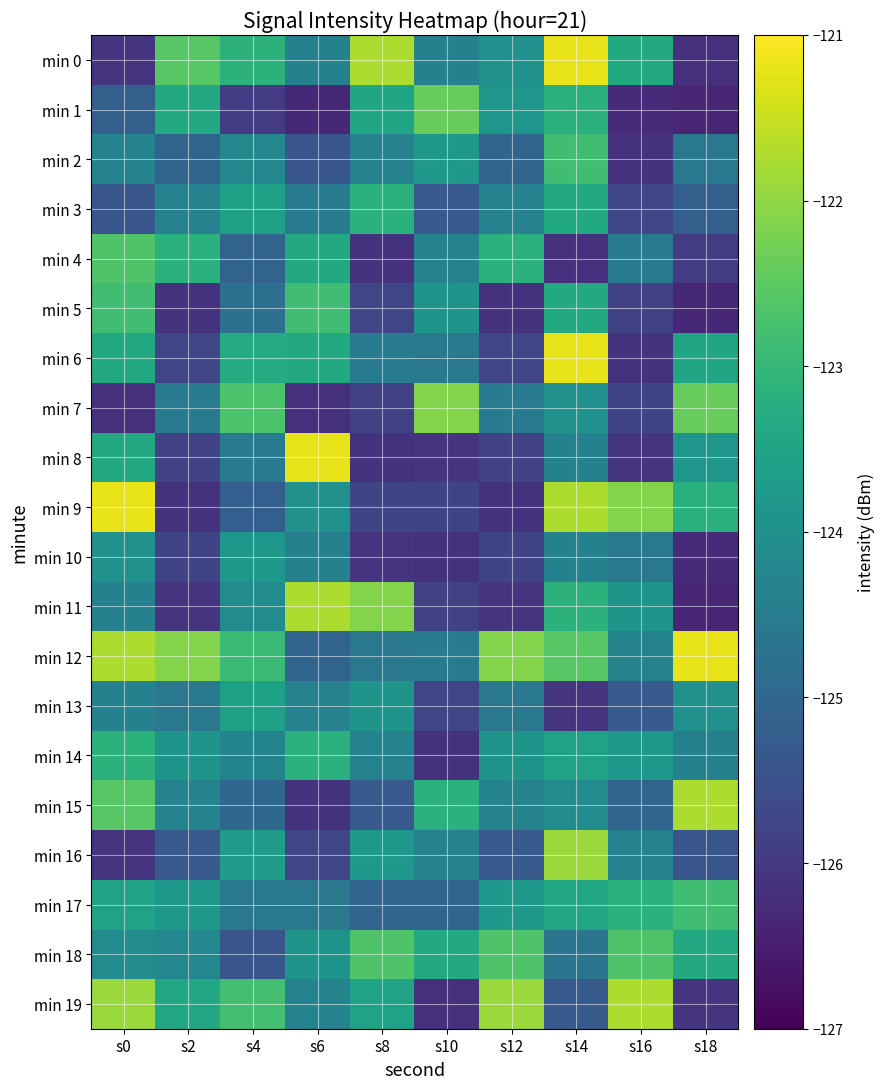

At how many categories does at least one series exceed -124?

10